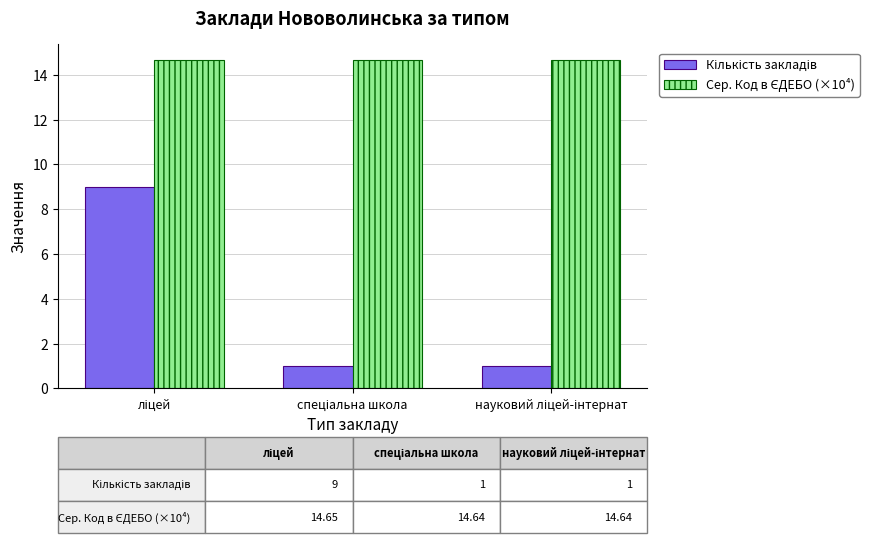

What is the minimum value shown in the chart?

1.0